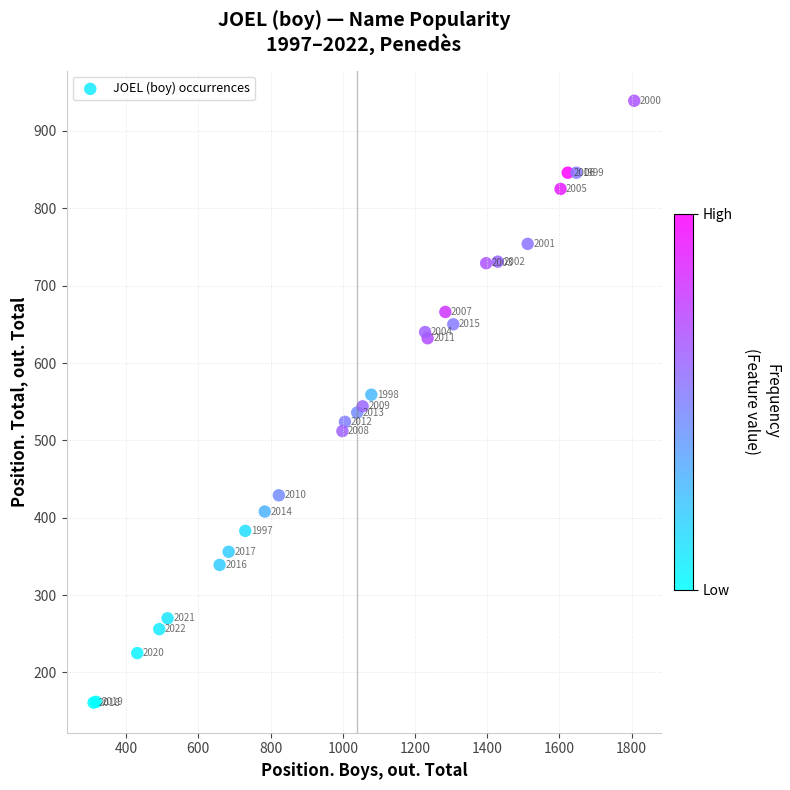

What Y value in the scatter plot is closest to 550?

544